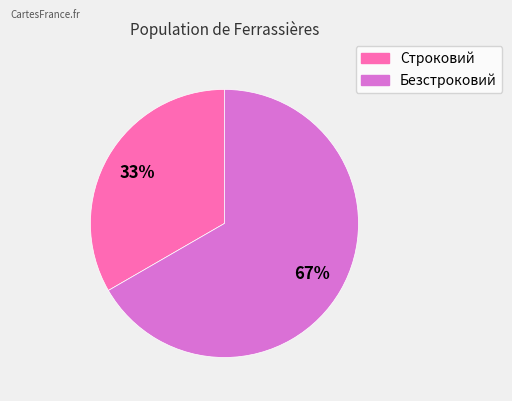

How many segments does this pie chart have?

2